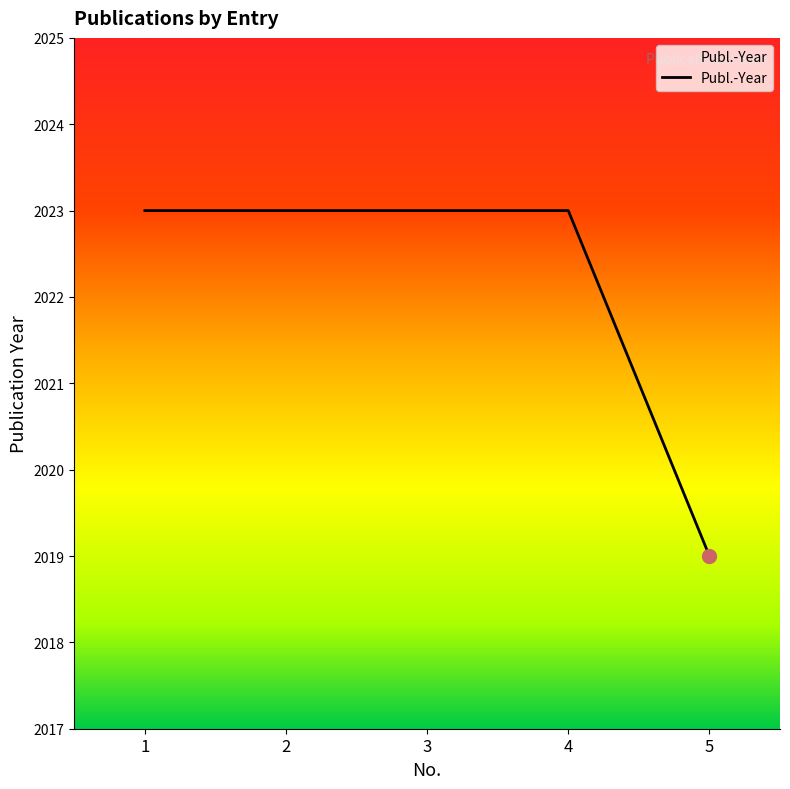

True or false: the data shows 2023 at 1.

True